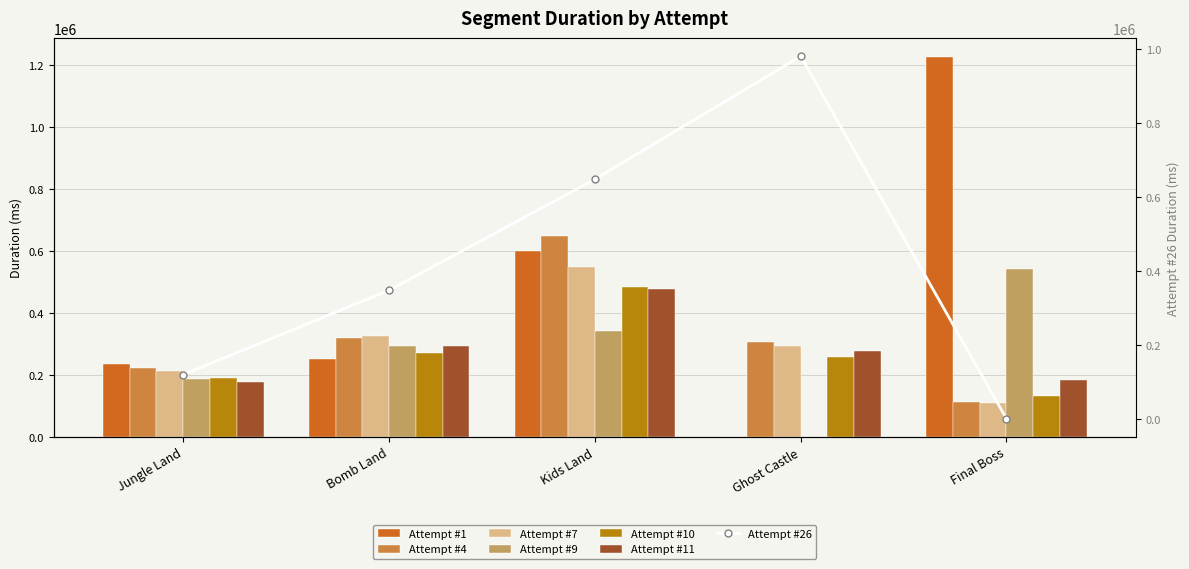

What is the difference between the maximum and second lowest values in the Attempt #10 series?

291201